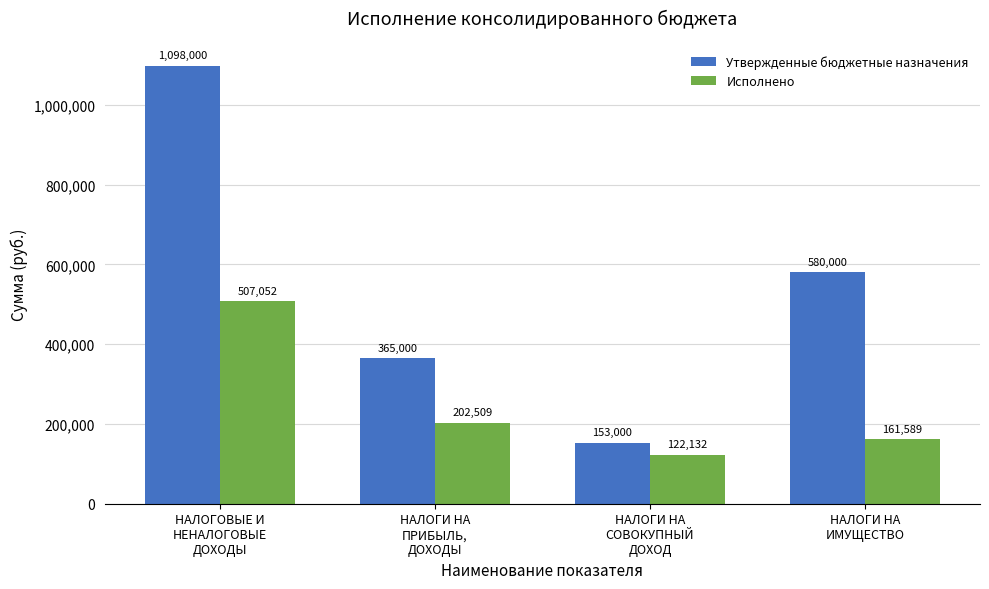

Is the value of Утвержденные бюджетные назначения at НАЛОГИ НА
ИМУЩЕСТВО greater than the value of Исполнено at НАЛОГОВЫЕ И
НЕНАЛОГОВЫЕ
ДОХОДЫ?

Yes